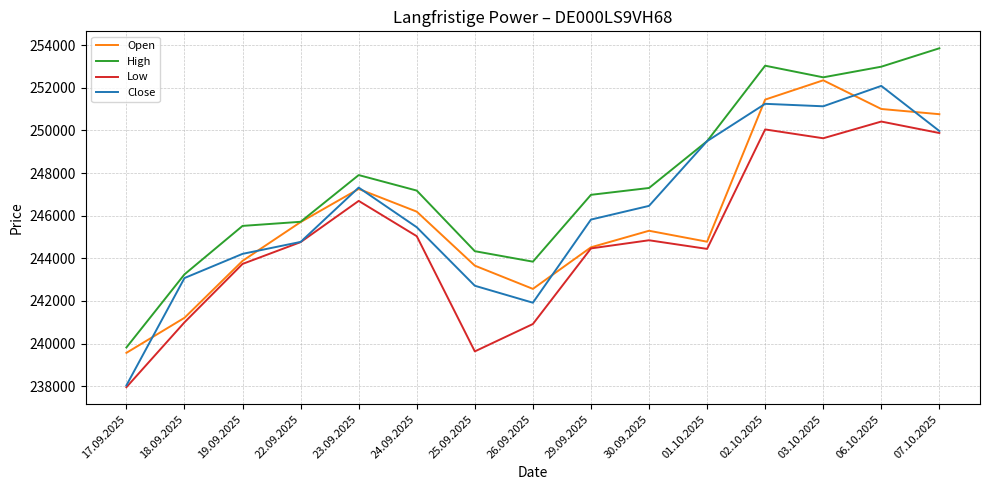

Where is the first local minimum for High?

26.09.2025